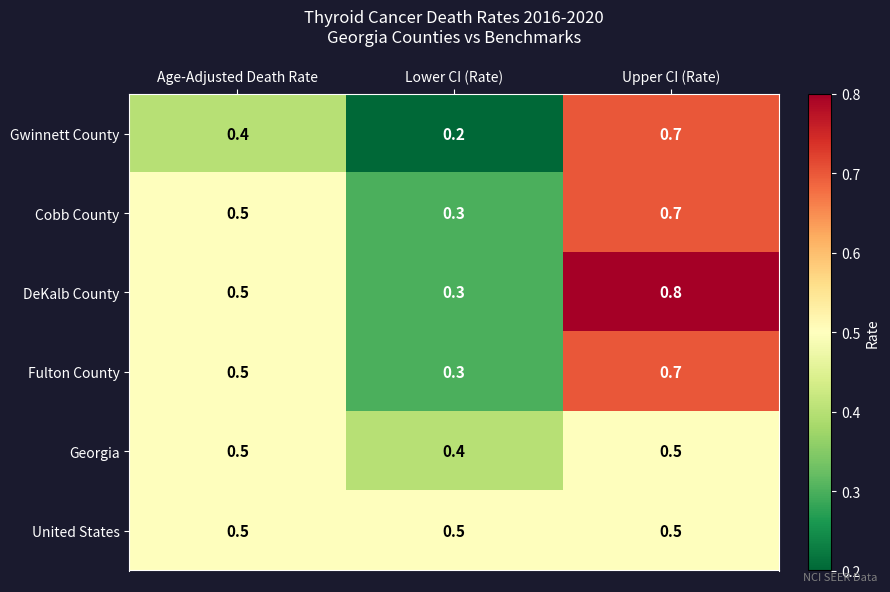

What is the difference between the highest and lowest values at Age-Adjusted Death Rate?

0.1